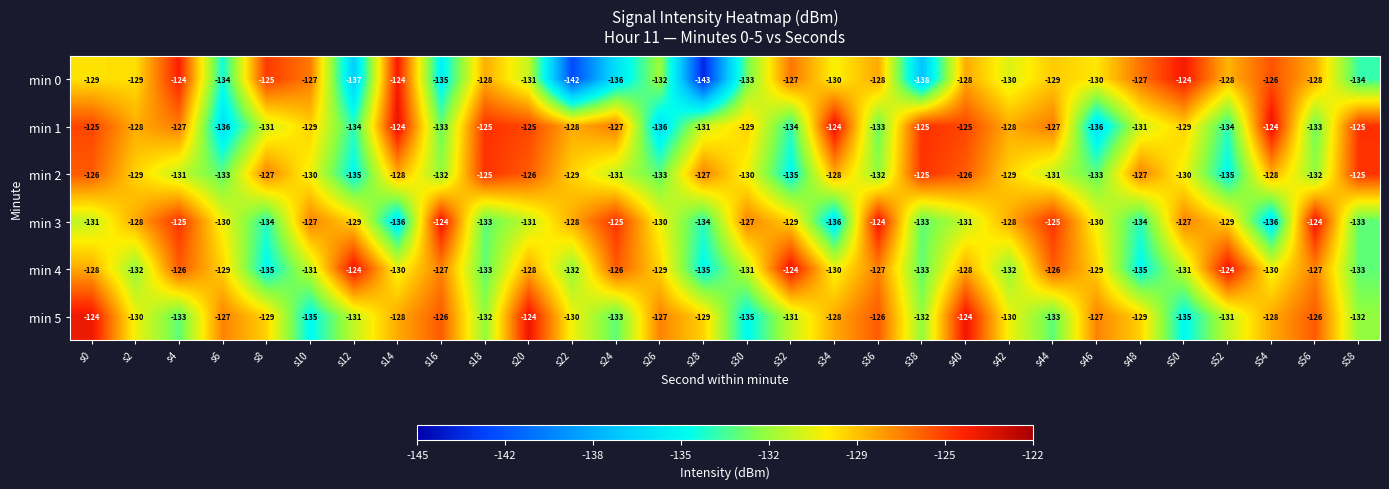

Which series has the widest spread of values?

min 0